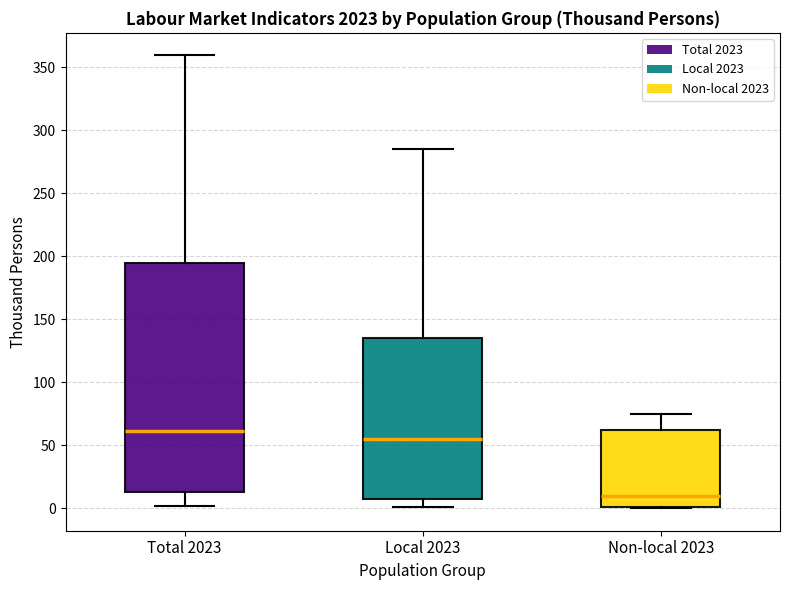

Comparing the boxes themselves (not the whiskers), which one is the tallest?

Total 2023